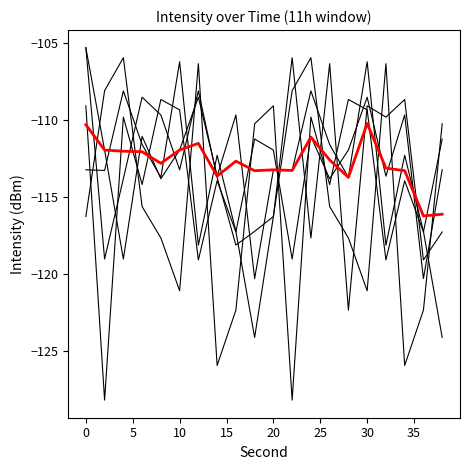

How many lines are shown in the chart?

6